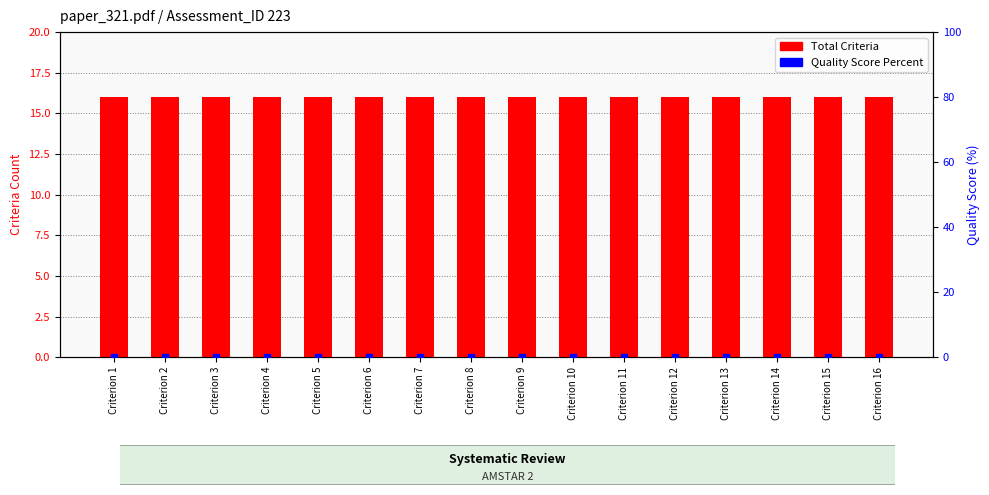

Which series has the largest total across all categories?

Total Criteria